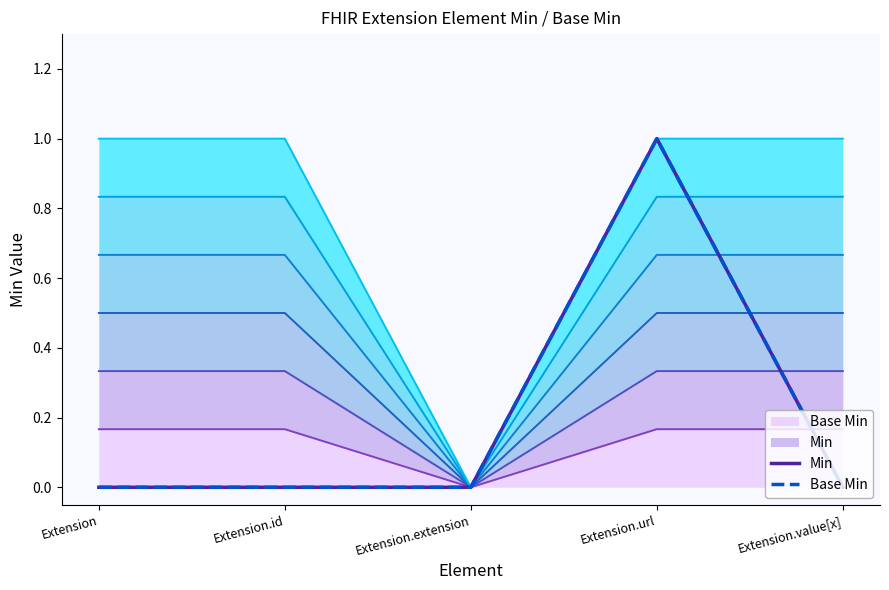

How many lines are shown in the chart?

2